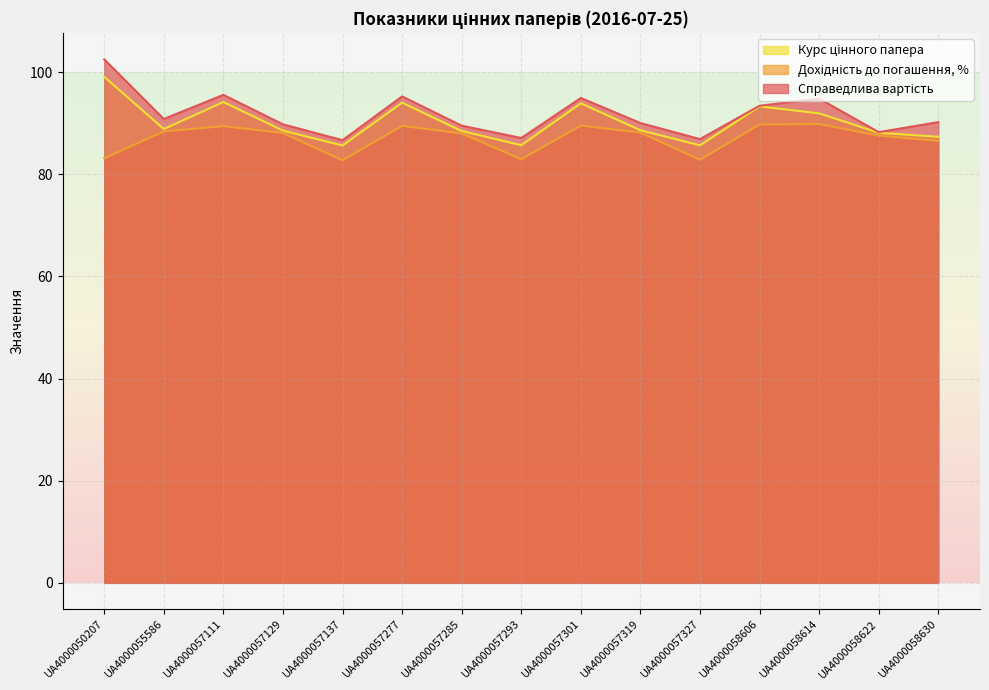

In Справедлива вартість, how many points are higher than both neighbors (excluding endpoints)?

4